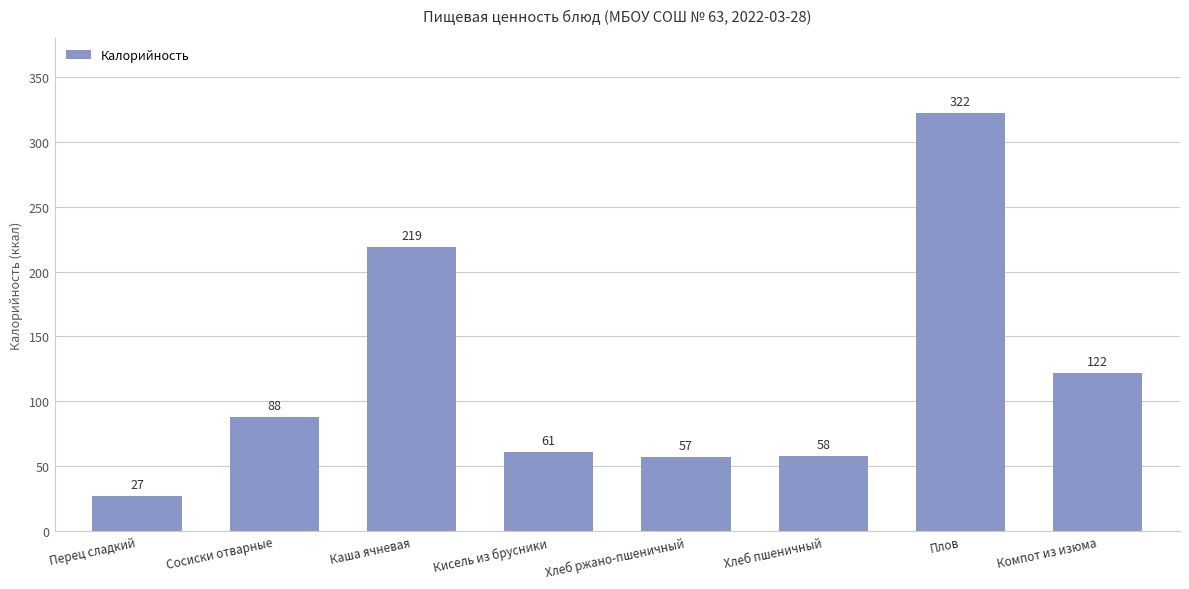

Does the chart contain stacked bars?

No